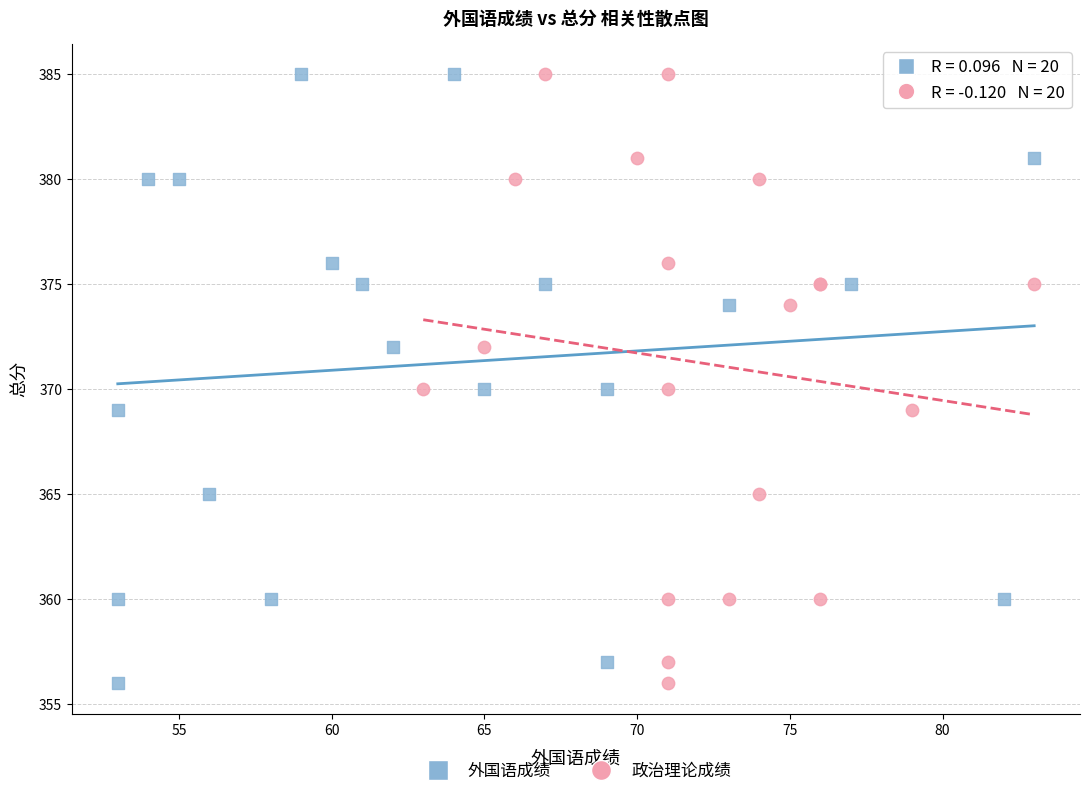

What are all the series names shown in the legend?

外国语成绩, 政治理论成绩